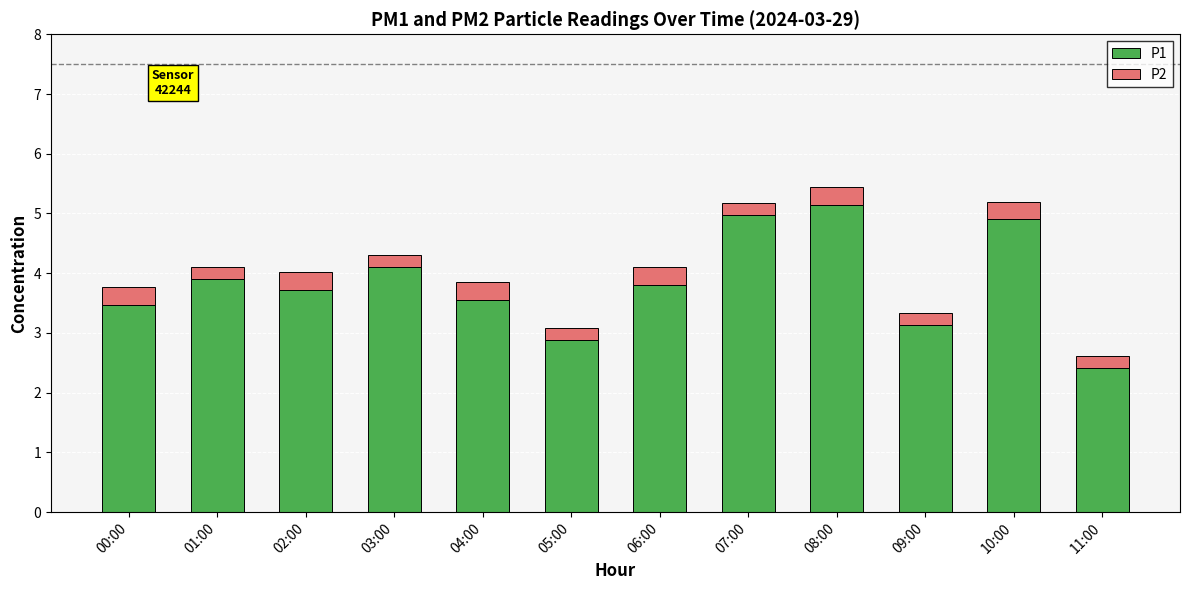

Is it true that P1 equals 1.5 at 07:00?

False